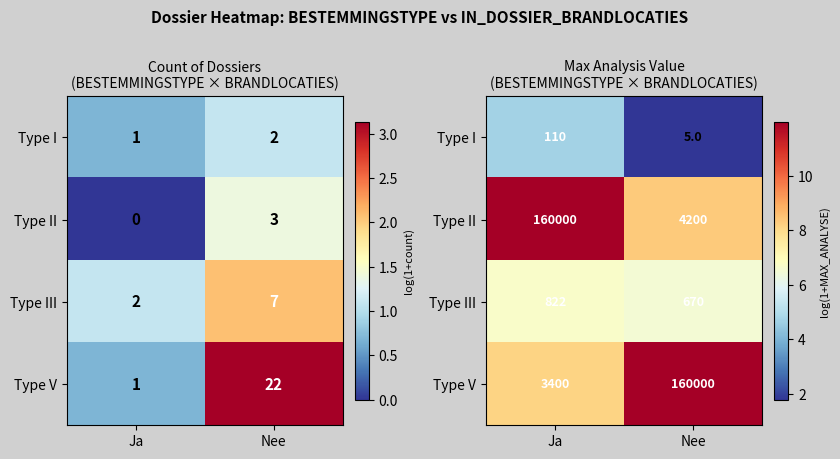

What is the approximate value of Type I at Nee?

1.8